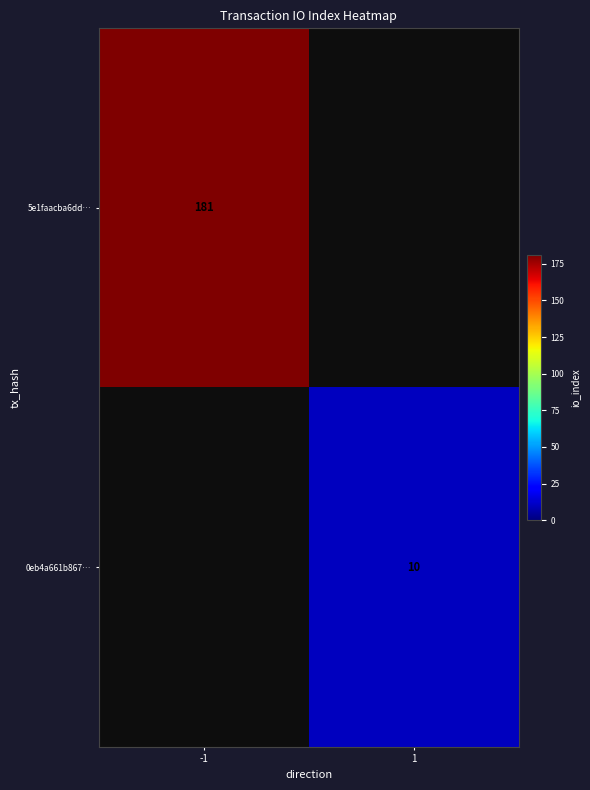

Which series has the largest range (max minus min)?

5e1faacba6dd…